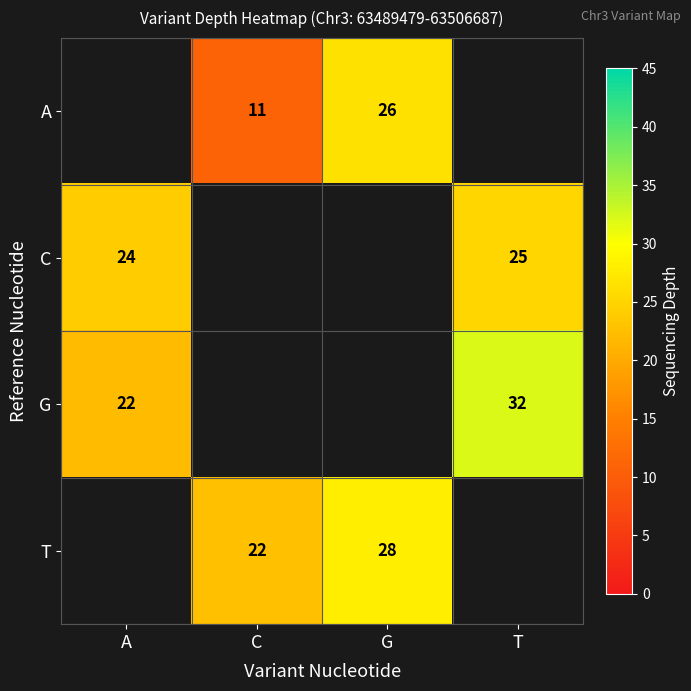

Is the value of T at G greater than the value of A at G?

Yes